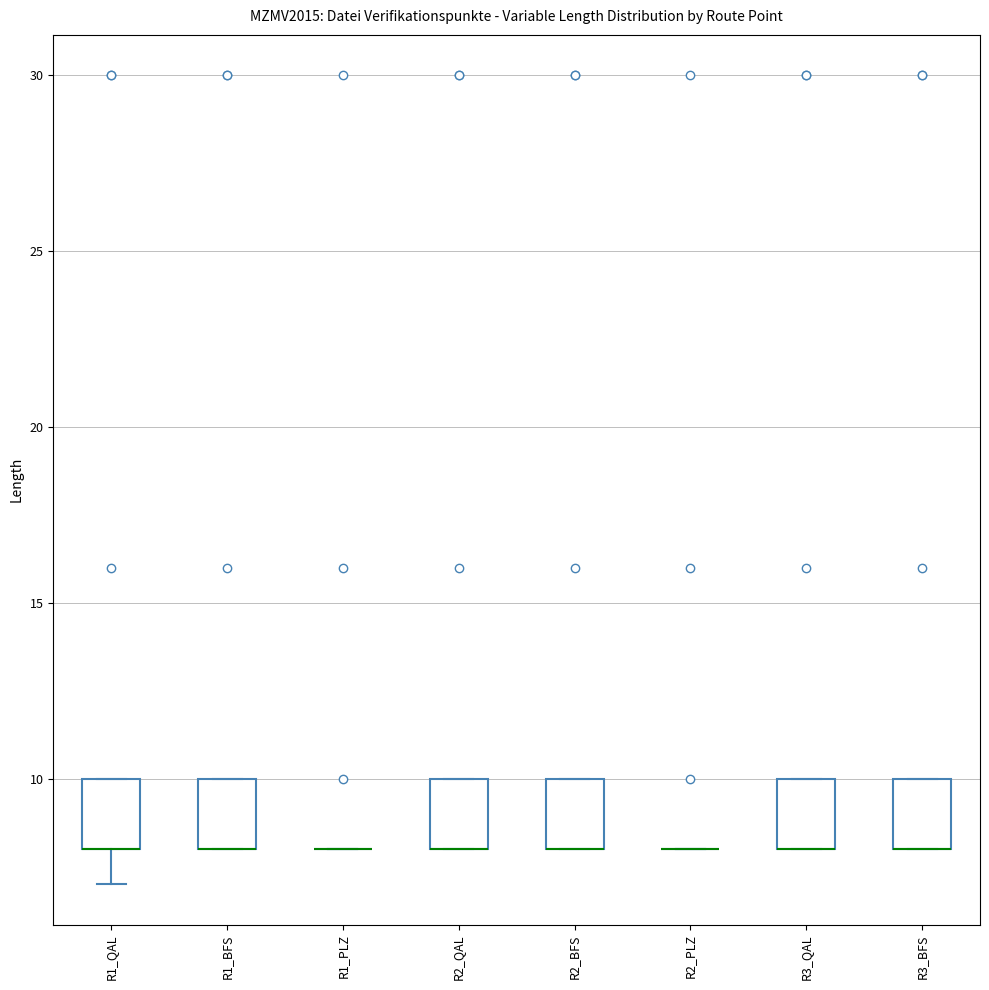

Where is the lower edge of the box for R3_BFS on the y-axis? The values are not printed on the chart, so give them approximately, as read against the axis.

8